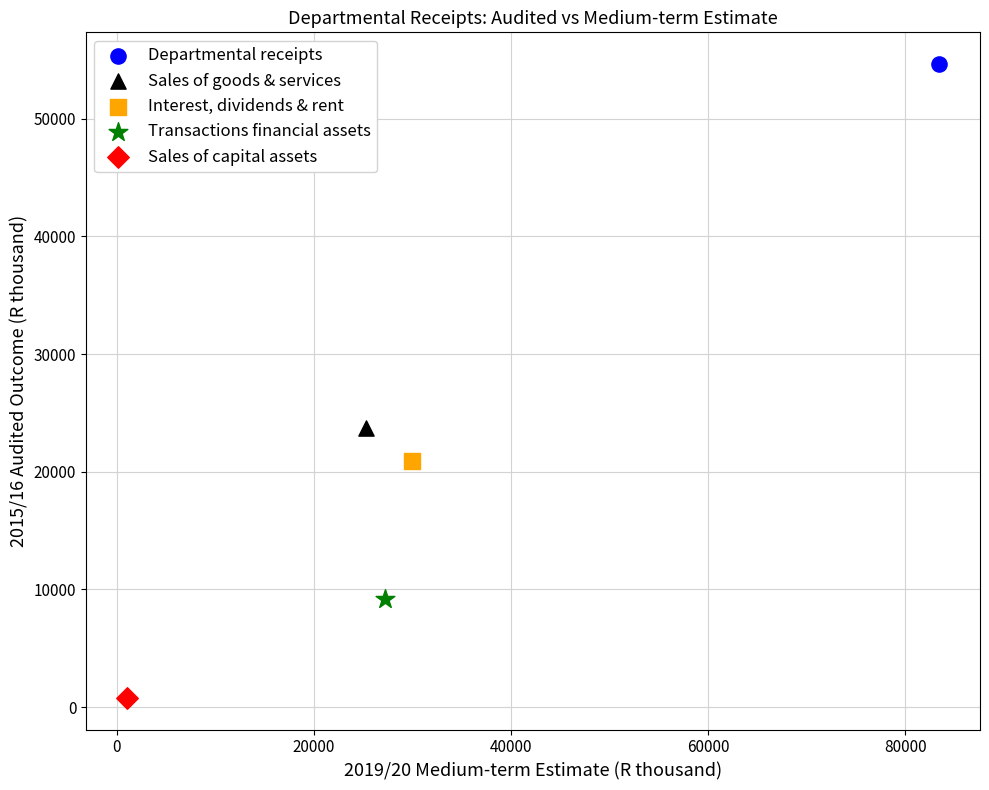

What are all the series names shown in the legend?

Departmental receipts, Sales of goods & services, Interest, dividends & rent, Transactions financial assets, Sales of capital assets